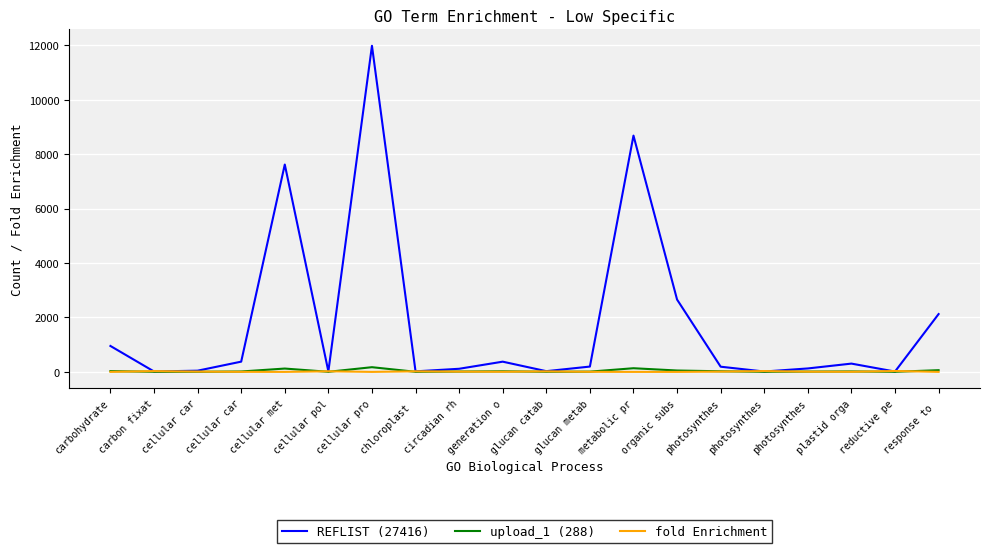

What is the minimum value for REFLIST (27416)?

14.0